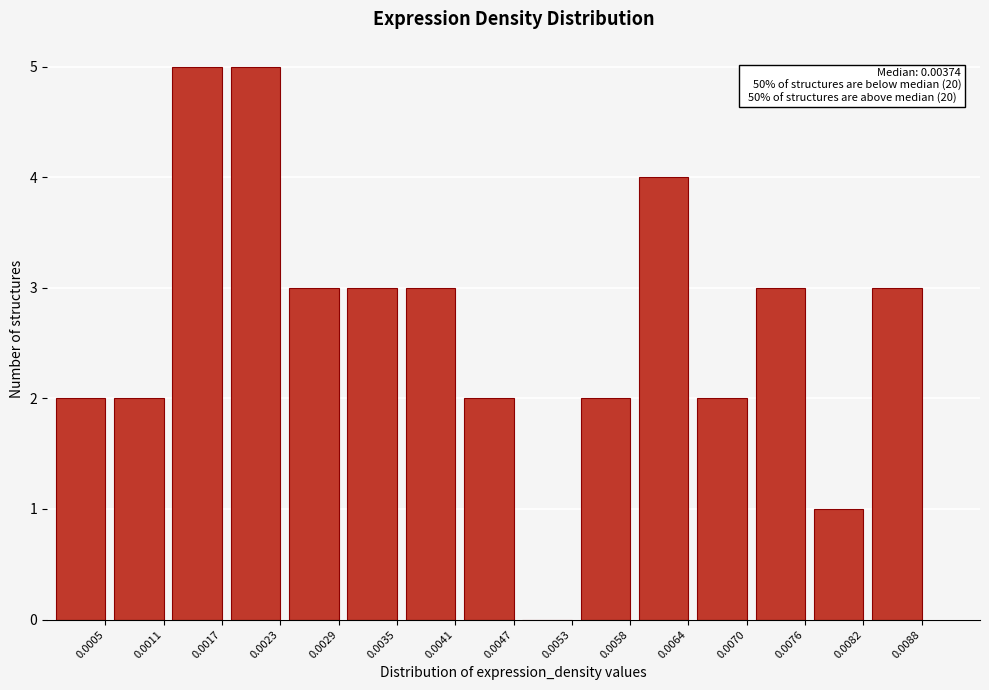

Reading left to right, what are all the values shown in this chart?

0.0005=2	0.0011=2	0.0017=5	0.0023=5	0.0029=3	0.0035=3	0.0041=3	0.0047=2	0.0053=0	0.0058=2	0.0064=4	0.0070=2	0.0076=3	0.0082=1	0.0088=3